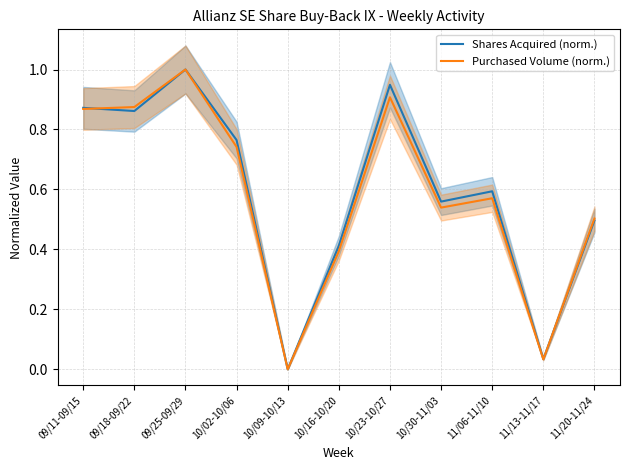

What is the label of the 4th point from the right?

10/30-11/03